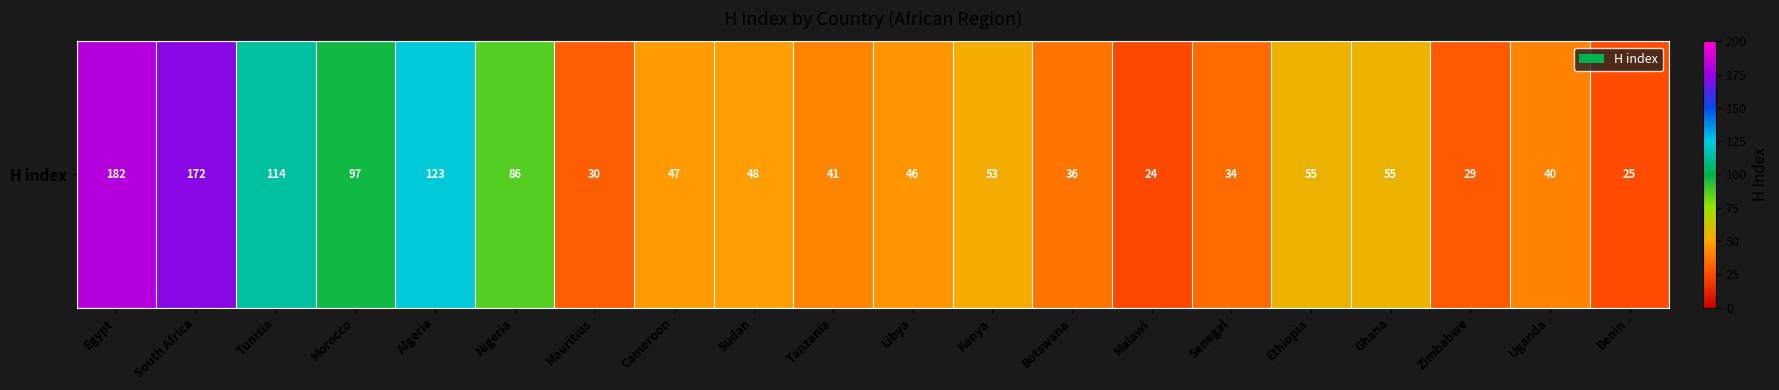

What is the sum of the values at Mauritius and Botswana?

66